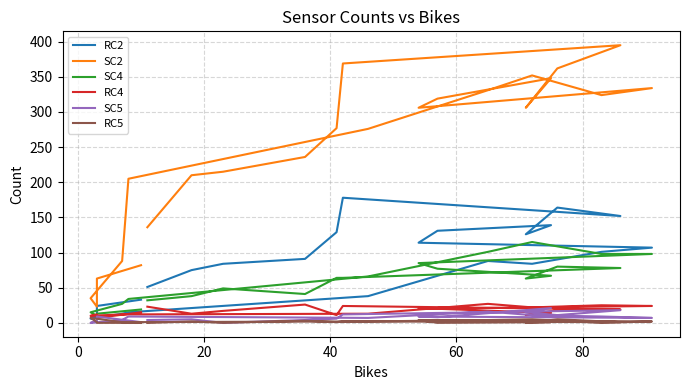

True or false: SC2 and SC4 intersect in this chart.

False